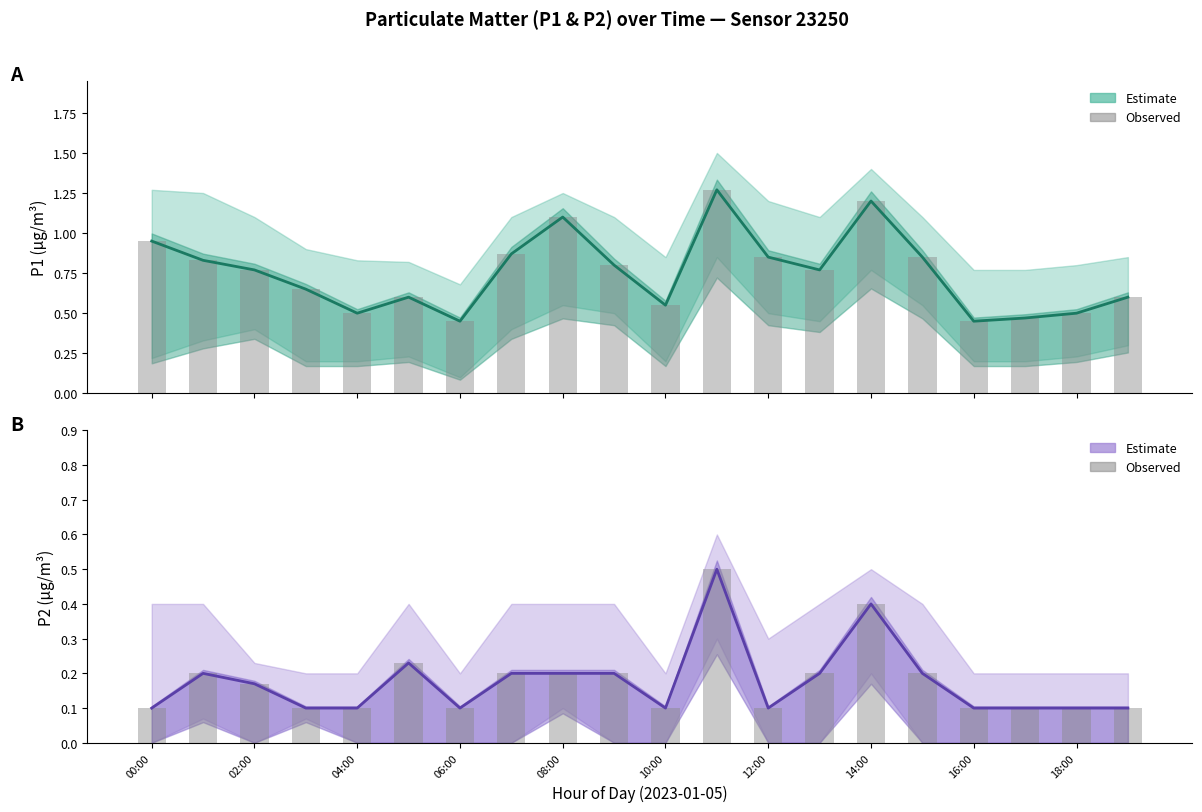

Which series has the largest total across all categories?

P1 Estimate